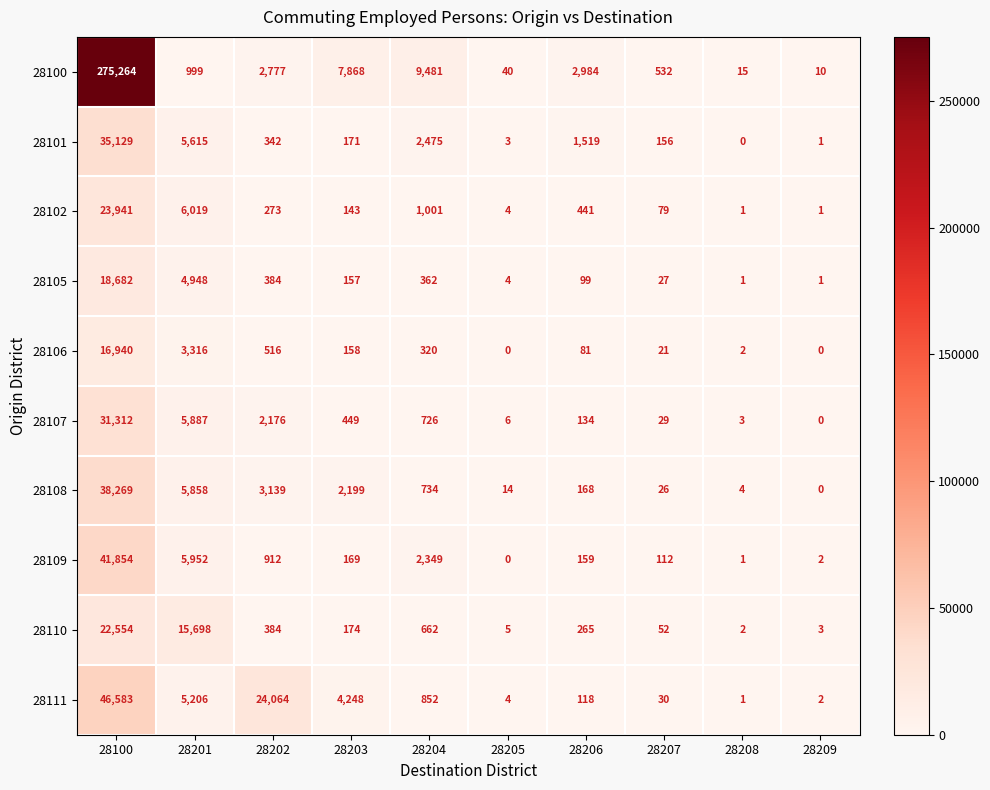

What is the difference between the 28108 values at 28205 and 28100?

38255